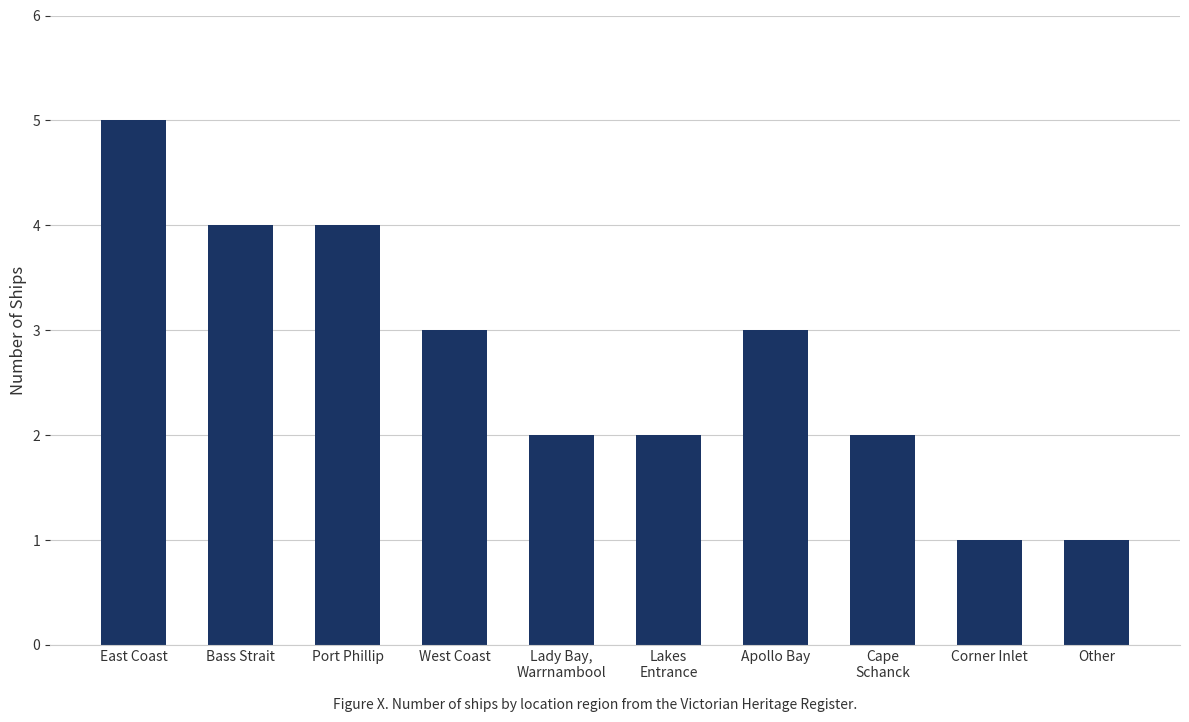

Count the values in the range 2 to 4.

7